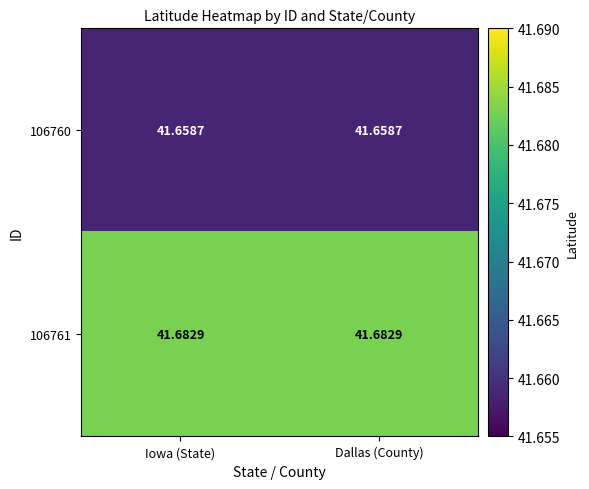

Is the value of 106761 at Iowa (State) greater than the value of 106760 at Iowa (State)?

Yes